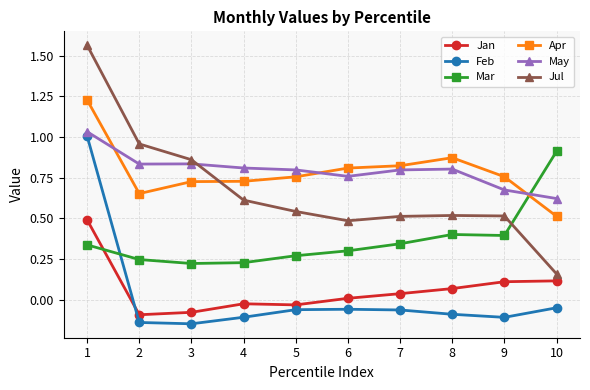

Rank the series by their maximum value, from lowest to highest.

Jan, Mar, Feb, May, Apr, Jul